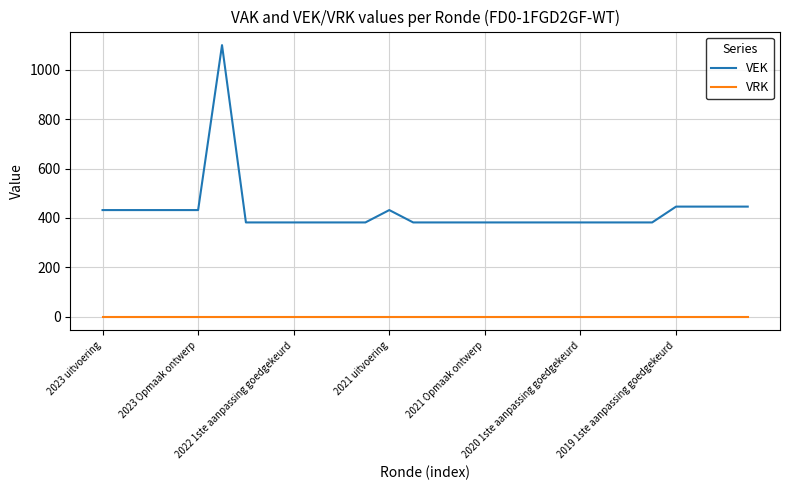

How many categories are shown in the chart?

28